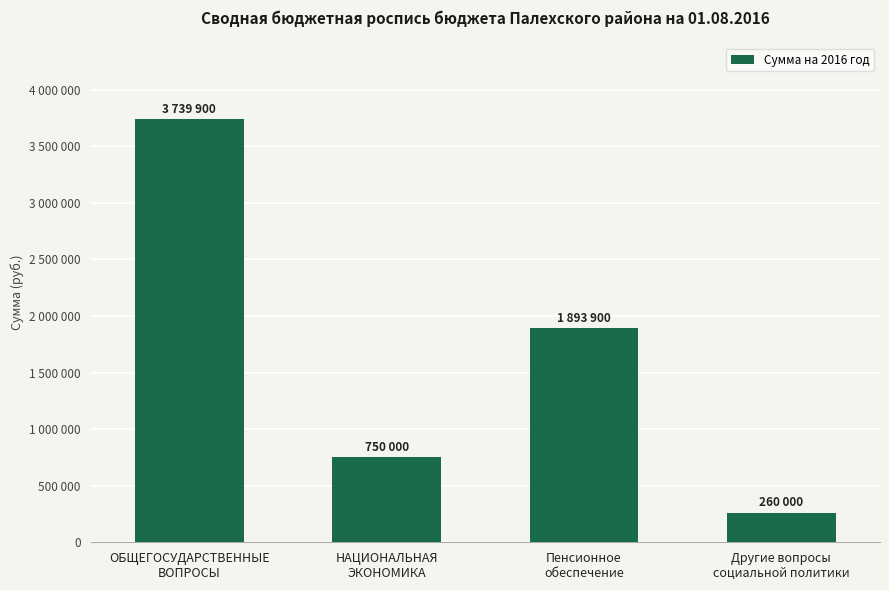

Reading left to right, transcribe all the data shown in this chart.

3739900	750000	1893900	260000